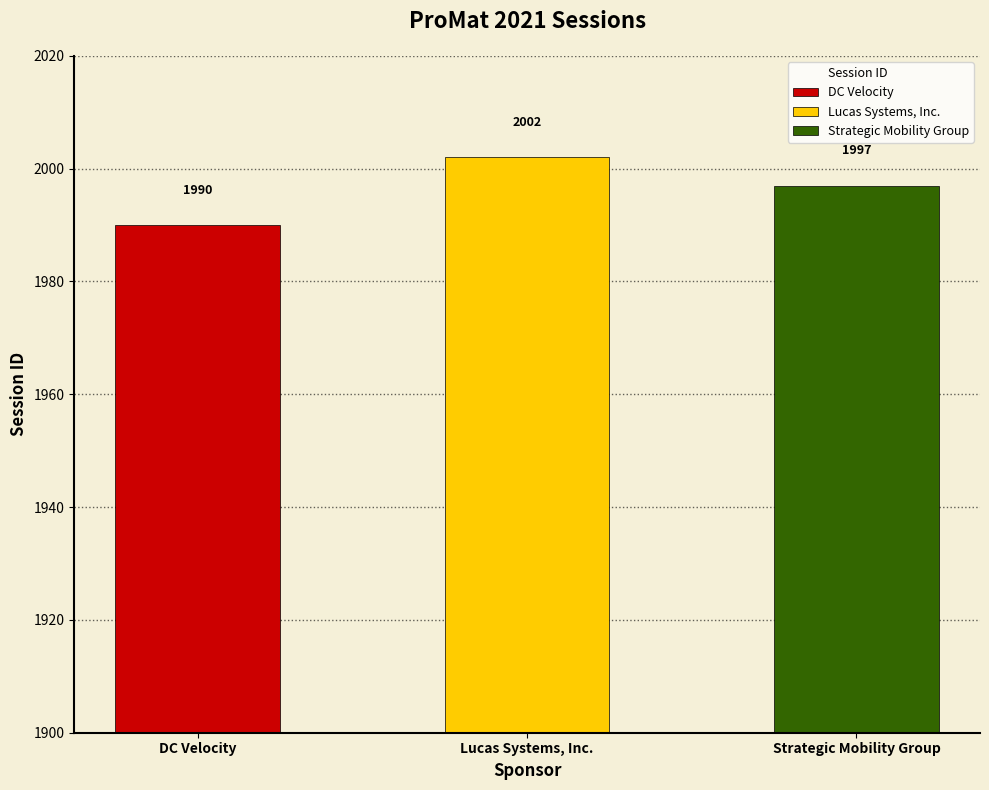

Reading left to right, extract all data points from this chart.

DC Velocity=1990	Lucas Systems, Inc.=2002	Strategic Mobility Group=1997